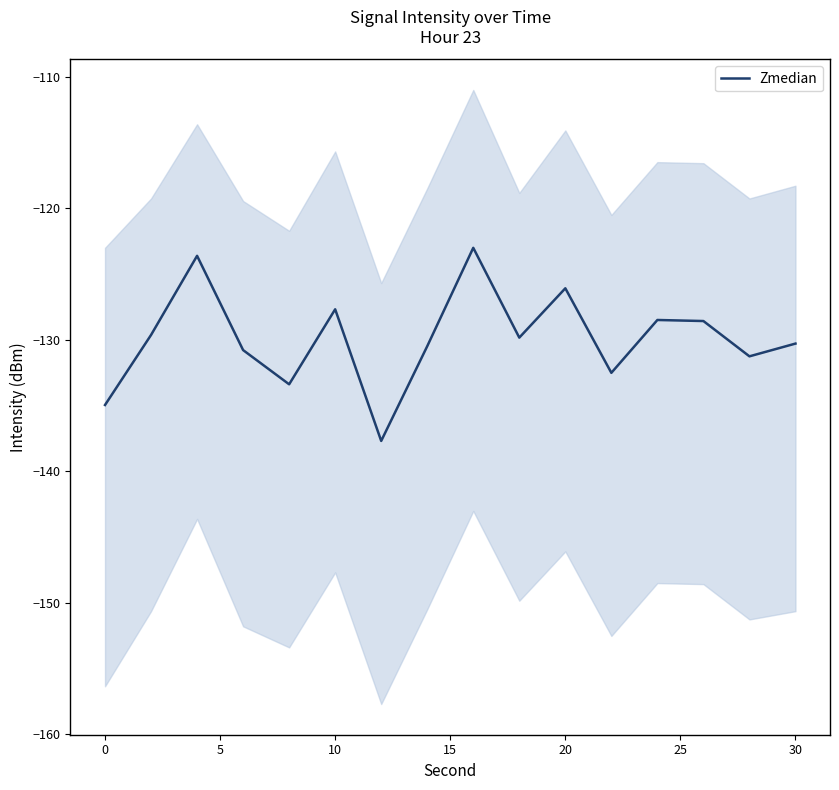

What is the minimum value for Zmedian?

-137.7